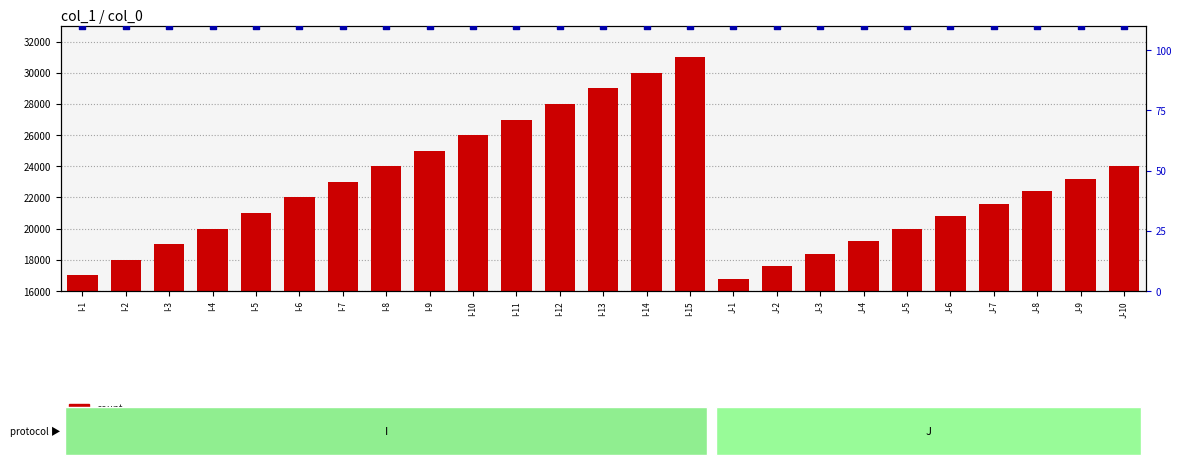

Which series has the largest Y range (max minus min)?

count